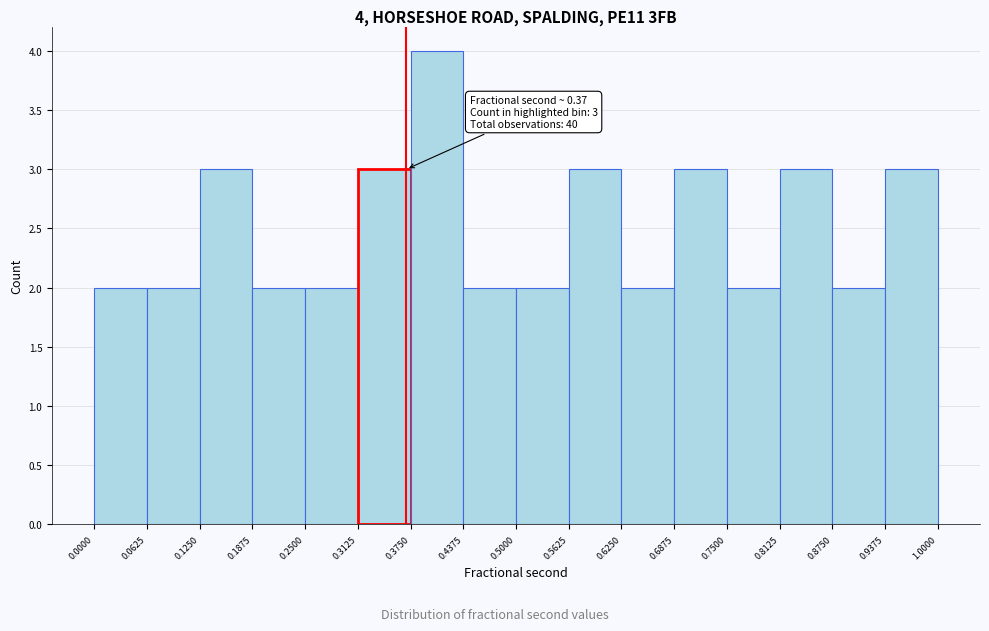

Over which range of the x-axis is the bar tallest?

0.3750 to 0.4375